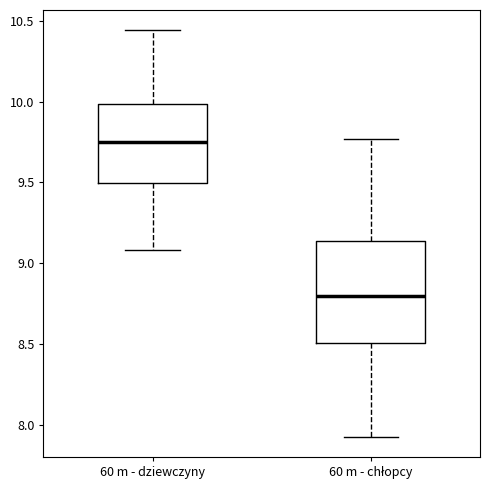

Reading left to right, read every box against the y-axis: the position of its median line, the range the box covers, and the ends of its whiskers. The values are not printed on the chart, so give them approximately, as read against the axis.

60 m - dziewczyny: median 9.75, box 9.50 to 10.00, whiskers 9.10 to 10.45
60 m - chłopcy: median 8.80, box 8.50 to 9.15, whiskers 7.95 to 9.75